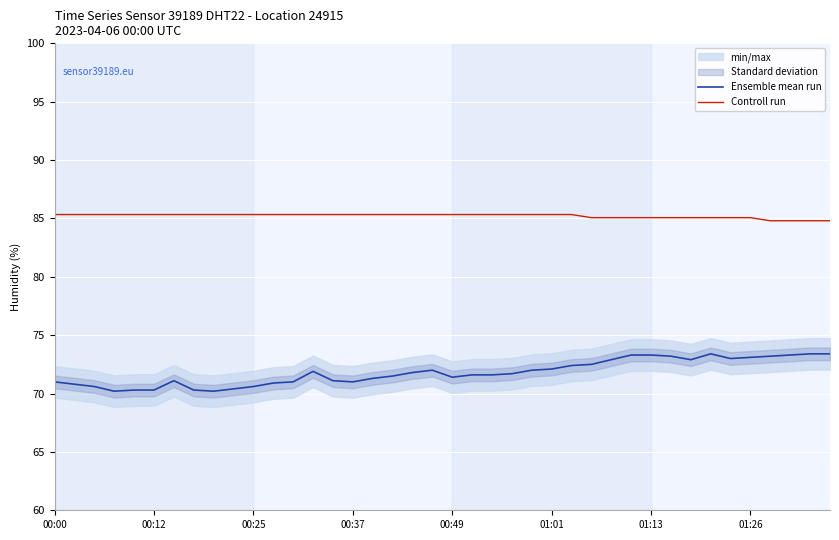

Is it true that Controll run equals 119.2 at 01:26?

False